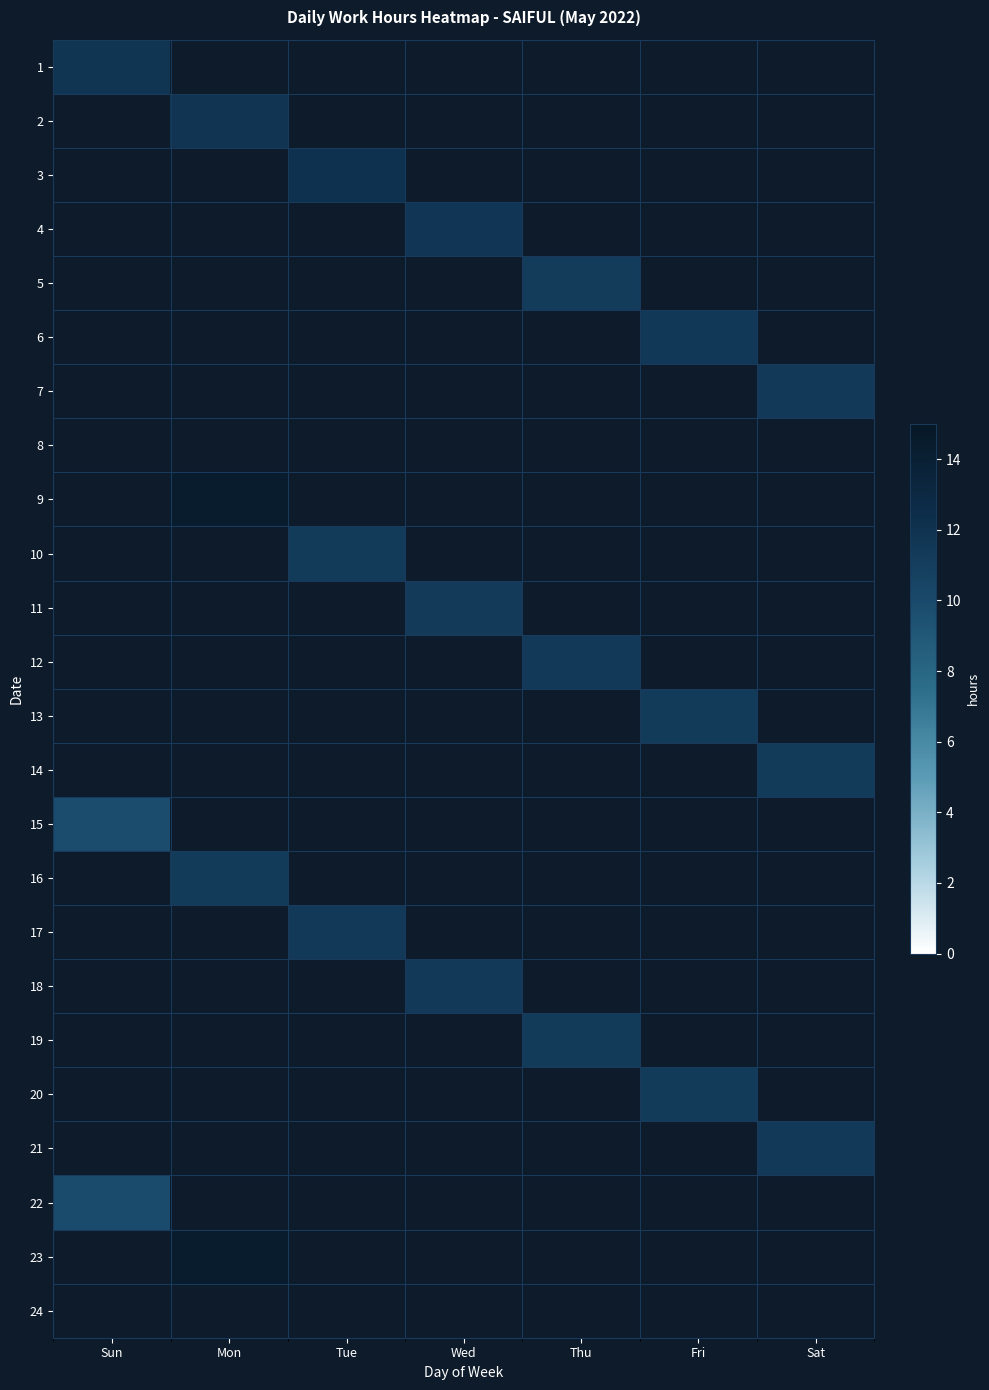

How many series are shown in this chart?

24